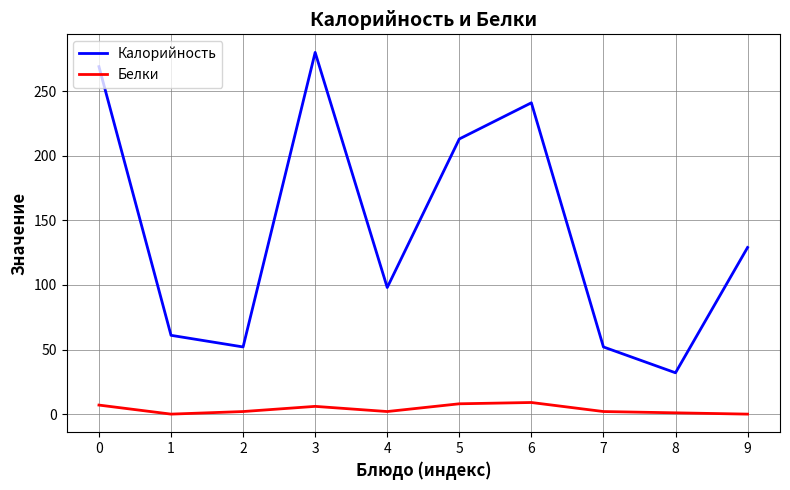

At which label does Калорийность reach its minimum?

8